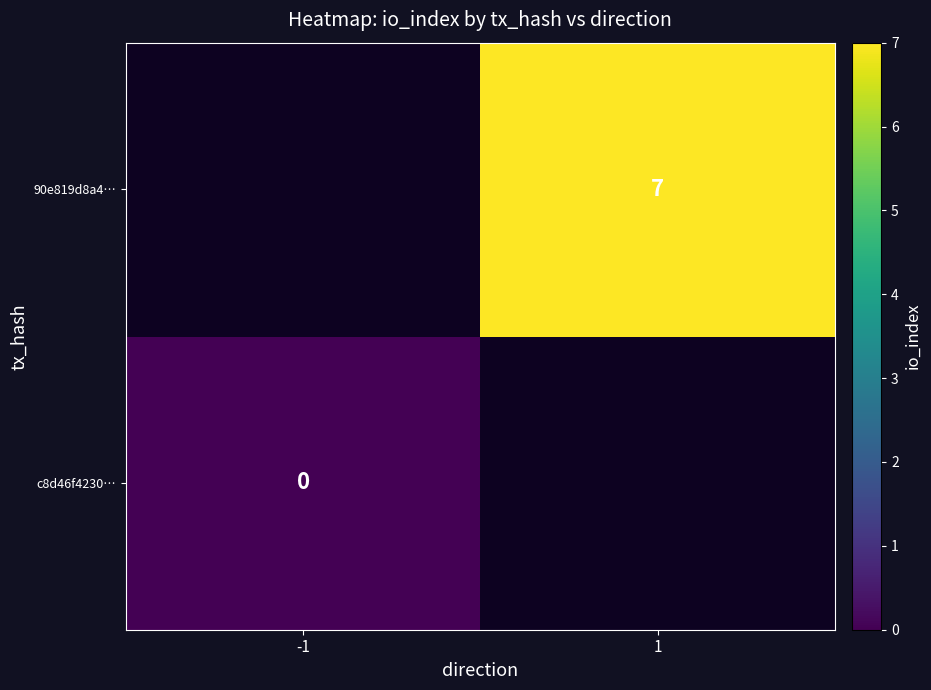

How many series are shown in this chart?

2